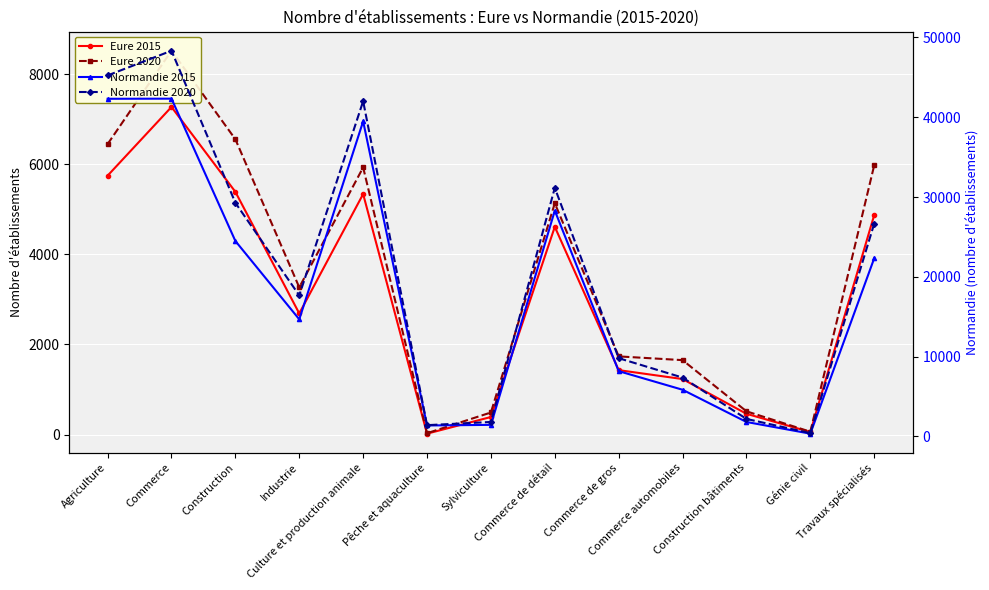

Between Agriculture and Commerce, which is larger?

Commerce